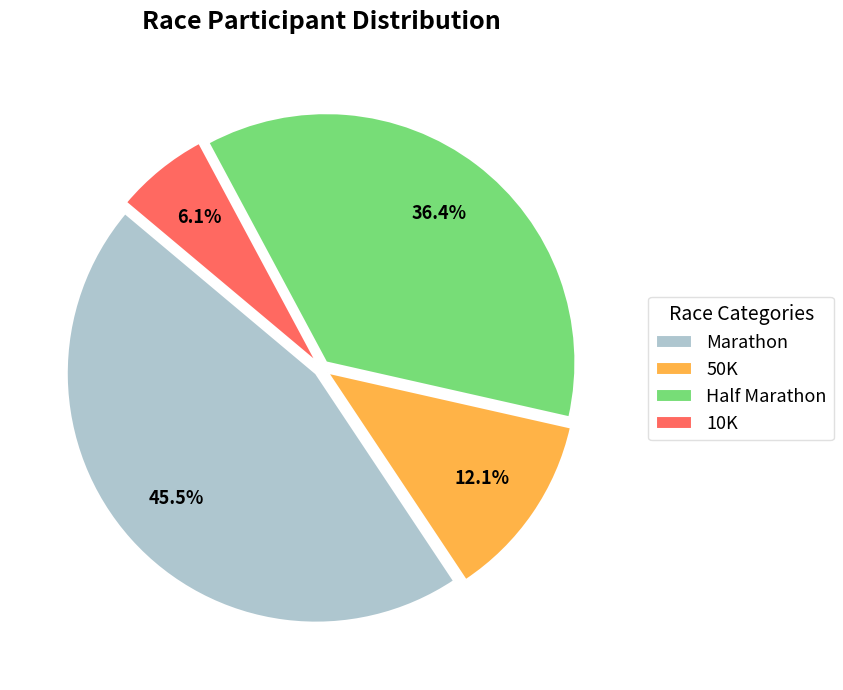

To the nearest percent, what is the average slice percentage?

25%